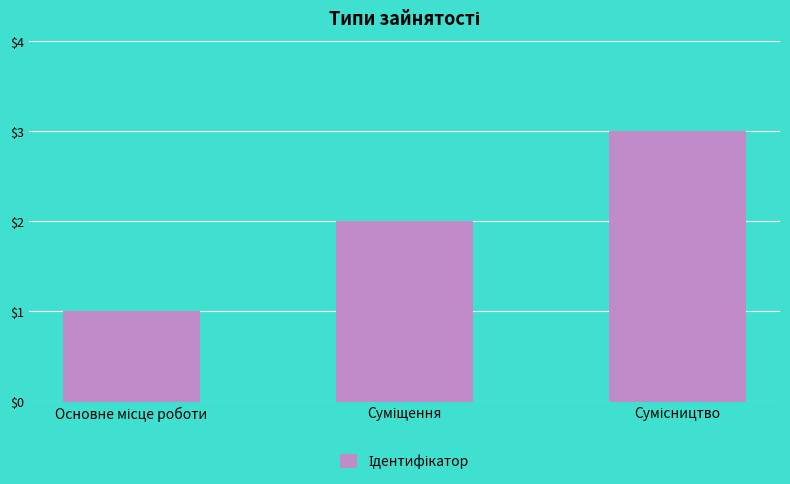

What is the greatest value displayed?

3